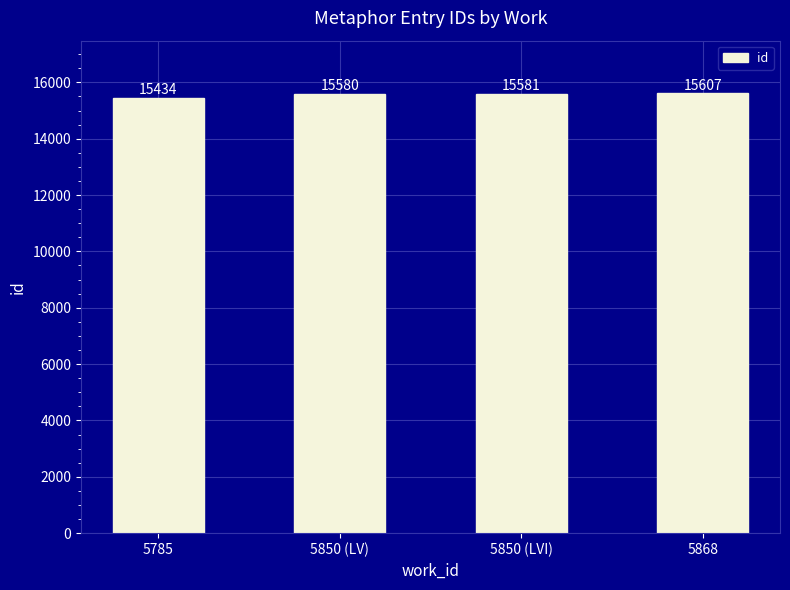

Where is the data nearest to the value 15520?

5850 (LV)